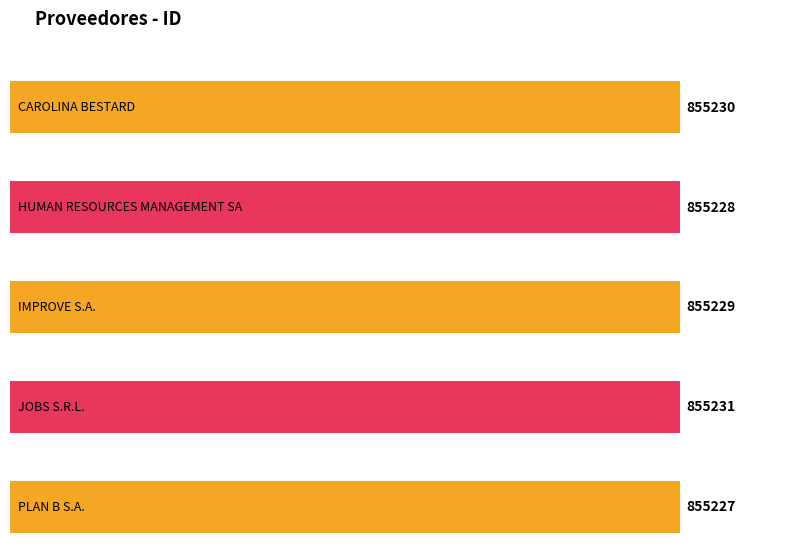

Reading left to right, extract all data points from this chart.

CAROLINA BESTARD=855230	HUMAN RESOURCES MANAGEMENT SA=855228	IMPROVE S.A.=855229	JOBS S.R.L.=855231	PLAN B S.A.=855227